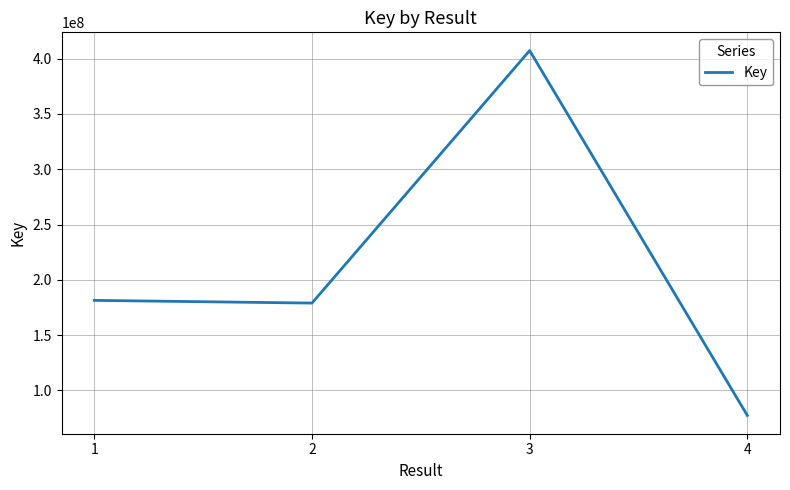

Where is the first local maximum?

3